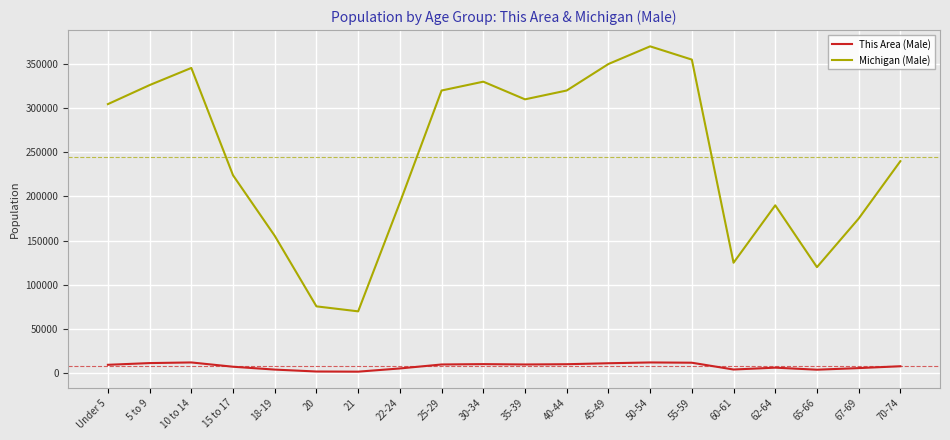

Does the chart have visible grid lines?

Yes